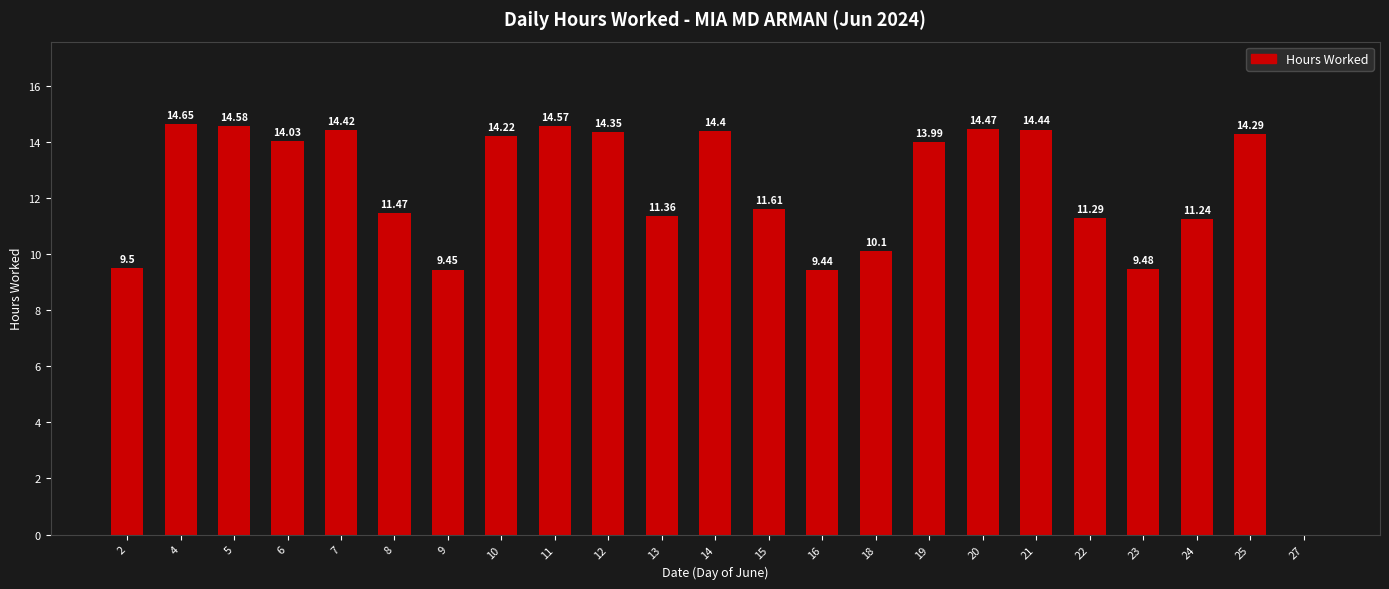

Are the bars horizontal?

No